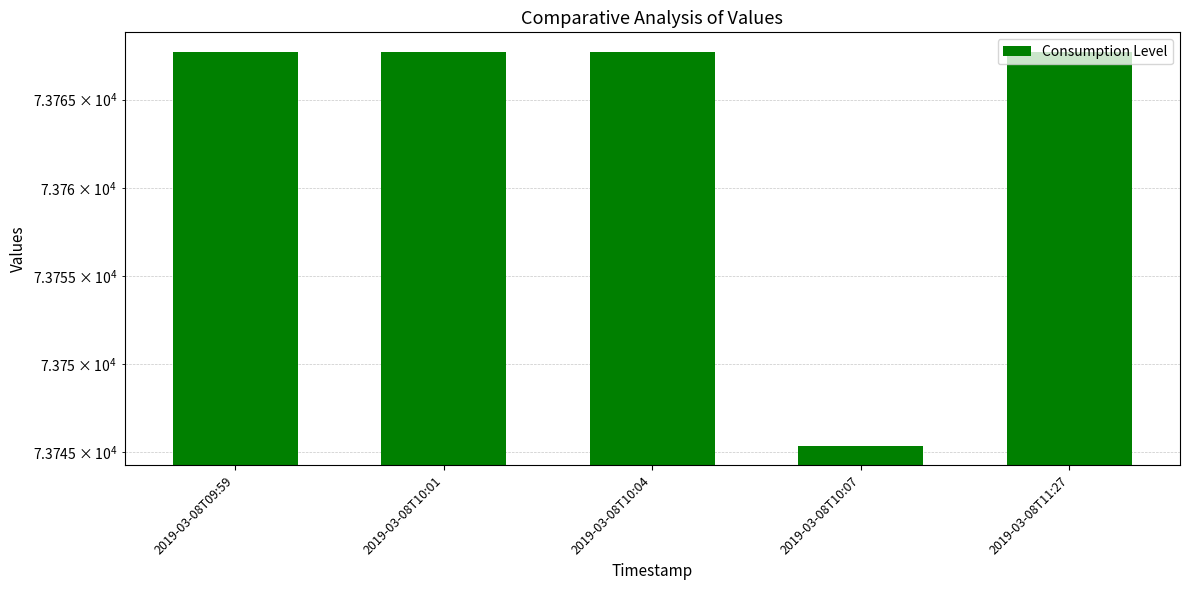

Reading right to left, list all the values displayed in this chart.

73767.7	73745.4	73767.7	73767.7	73767.7